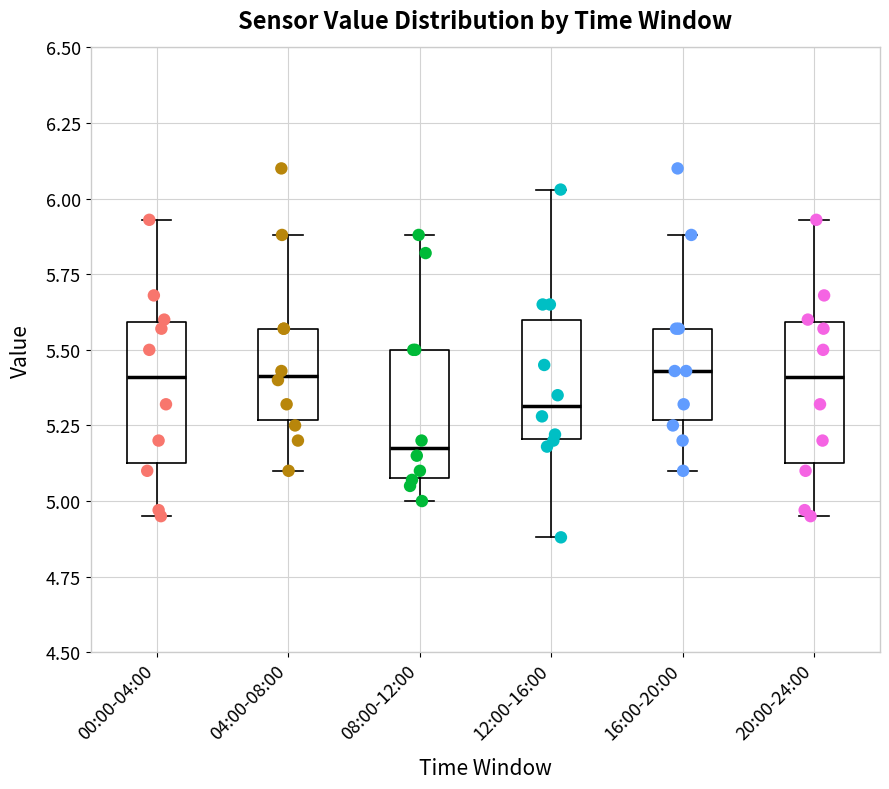

Where does the upper whisker of the box for 12:00-16:00 end on the y-axis? The values are not printed on the chart, so give them approximately, as read against the axis.

6.05